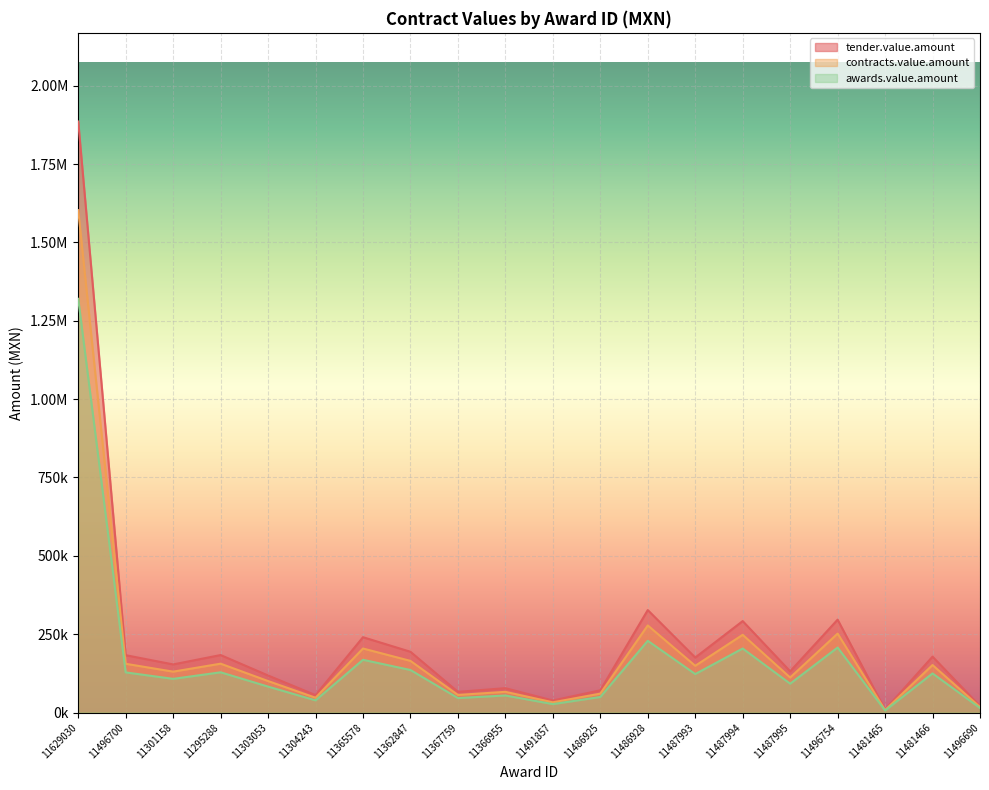

Reading left to right, list all the values displayed in this chart.

tender.value.amount: 1885769.0	183000.0	153525.4	183411.4	118214.9	55556.2	240380.9	193862.7	66050.6	77722.5	38428.3	70970.8	326956.1	175441.2	291775.1	131509.9	296332.4	9313.5	178315.2	20640.0
contracts.value.amount: 1602903.6	155550.0	130496.5	155899.7	100482.7	47222.8	204323.8	164783.3	56143.0	66064.1	32664.1	60325.1	277912.7	149125.1	248008.8	111783.4	251882.5	7916.5	151567.9	17544.0
awards.value.amount: 1320038.3	128100.0	107467.7	128388.0	82750.5	38889.4	168266.6	135703.9	46235.4	54405.7	26899.8	49679.5	228869.3	122808.9	204242.6	92056.9	207432.7	6519.5	124820.6	14448.0